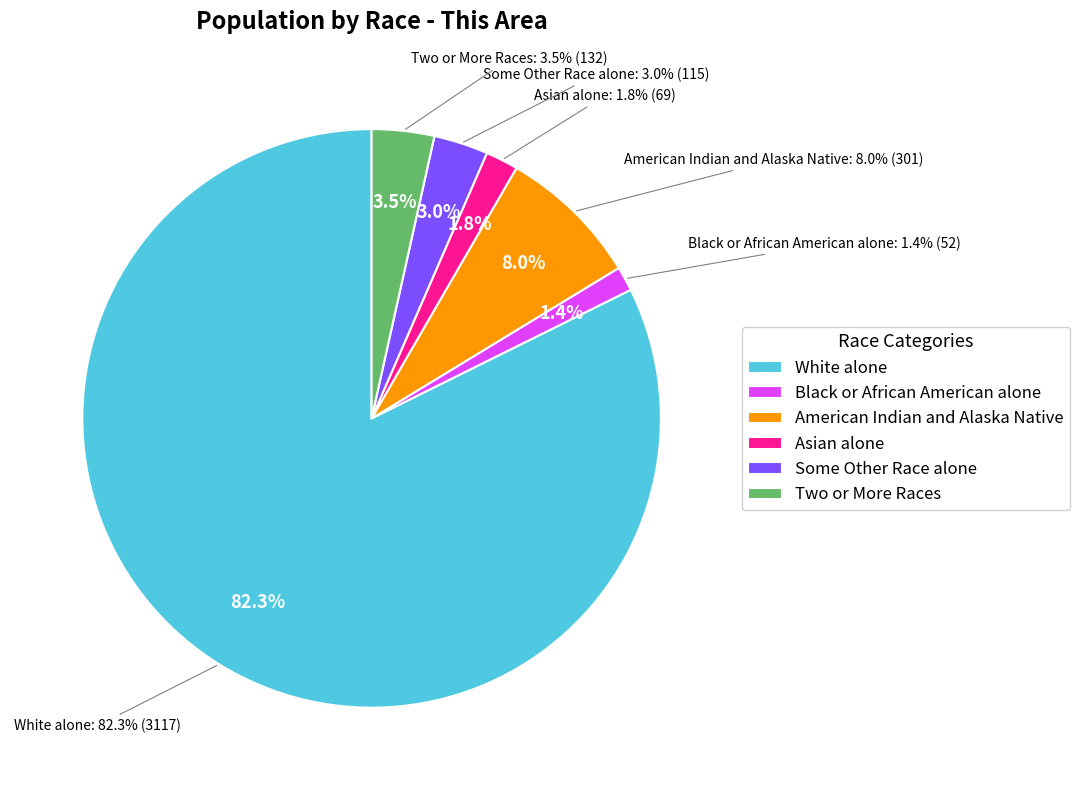

To the nearest percent, what portion does Black or African American alone represent?

1%